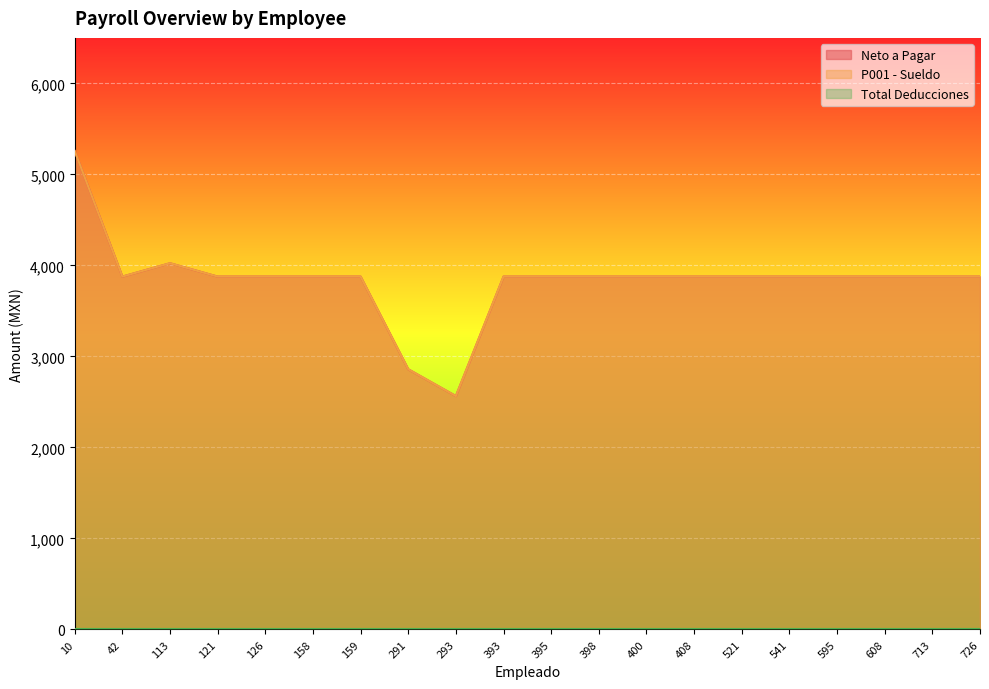

What is the difference between the maximum and minimum values in the Neto a Pagar series?

2692.5